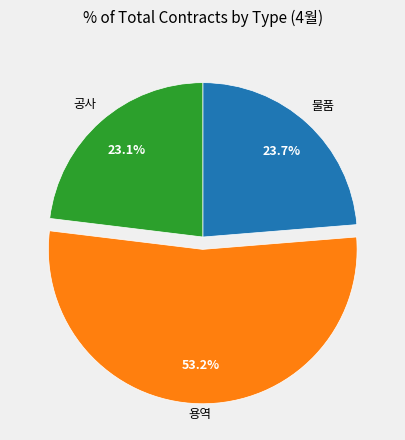

Rank the categories by value from highest to lowest.

용역, 물품, 공사